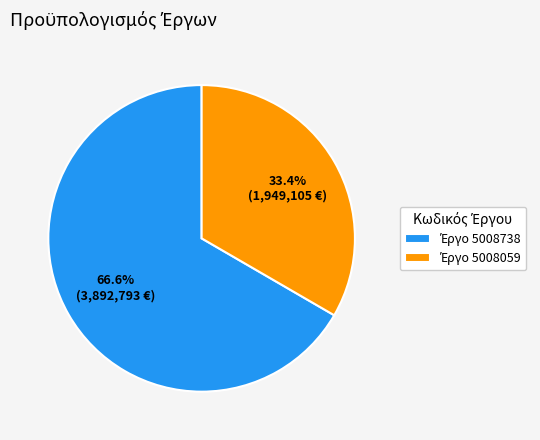

How many segments does this pie chart have?

2